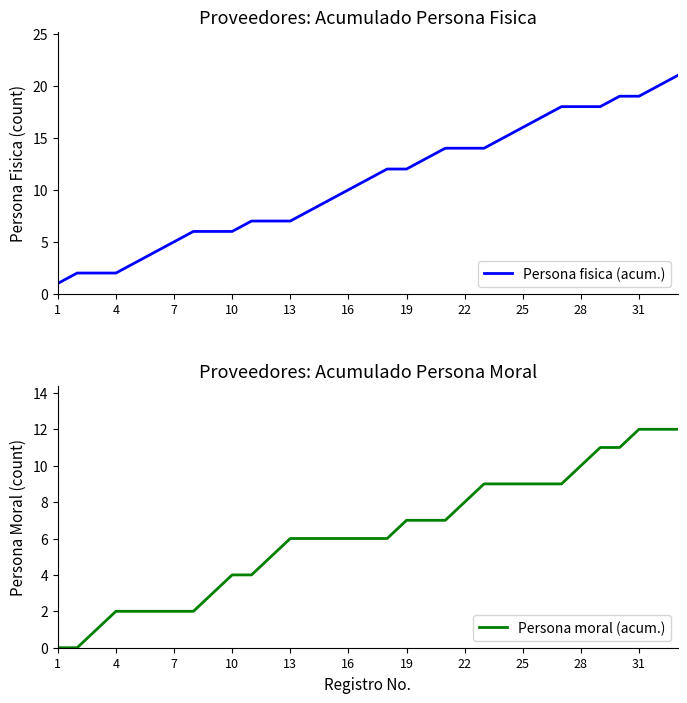

Is it true that Persona fisica (acum.) equals 10 at 28?

False